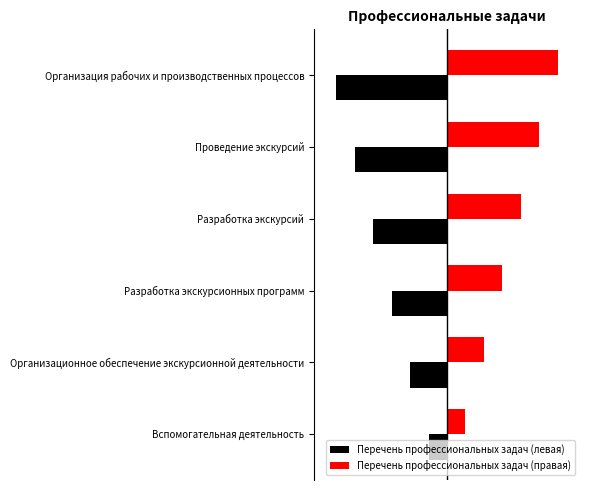

What are all the series names shown in the legend?

Перечень профессиональных задач (левая), Перечень профессиональных задач (правая)